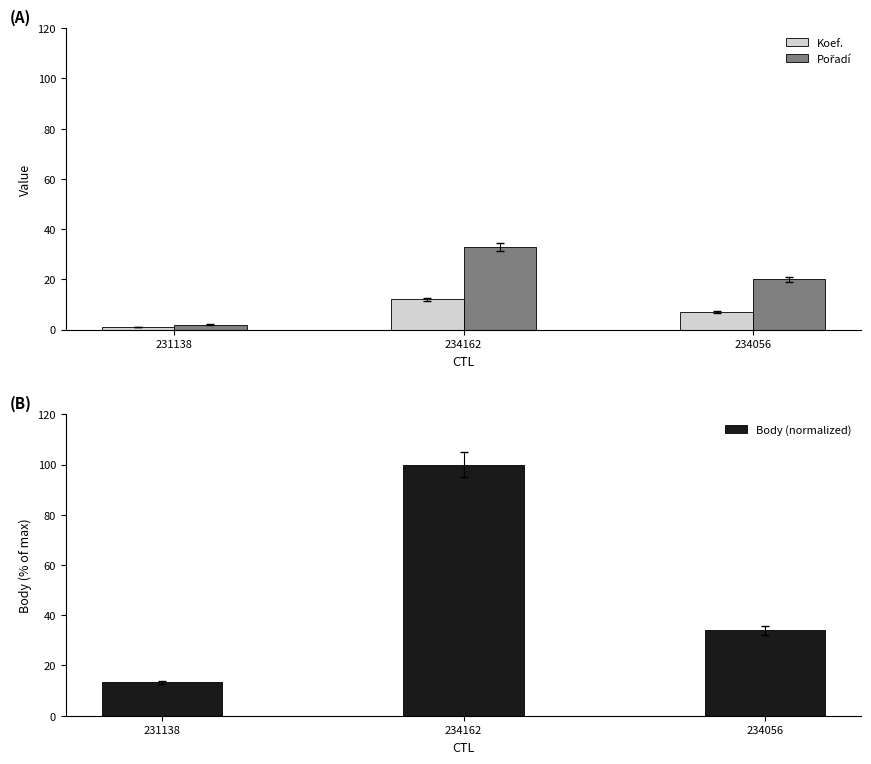

At which label does Koef. first exceed 7?

234162